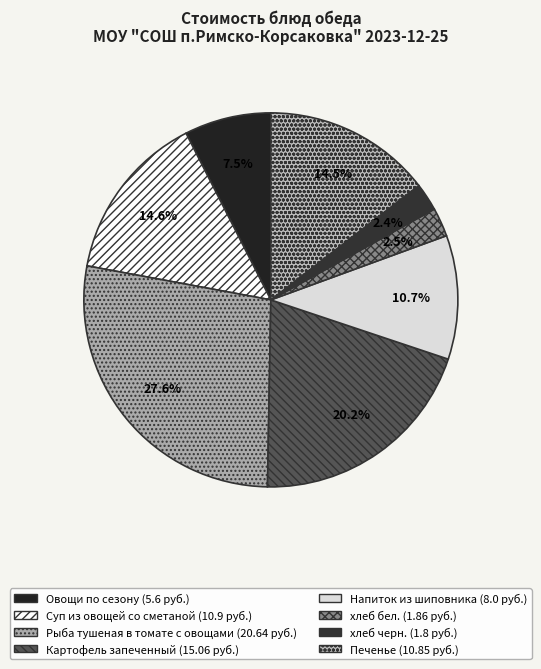

To the nearest percent, what portion does Овощи по сезону represent?

7%